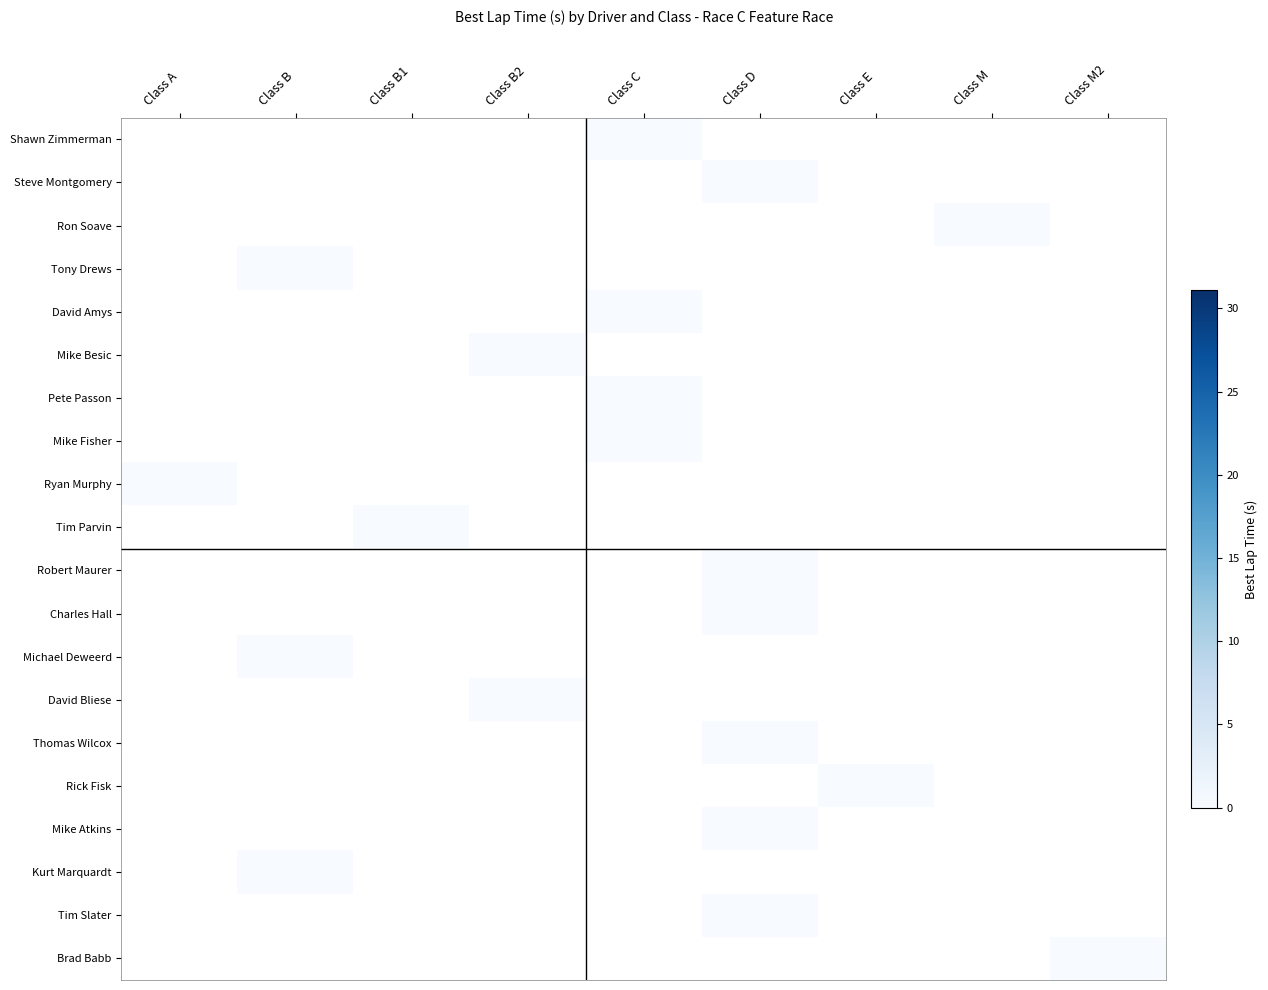

Count the number of data series in this chart.

20